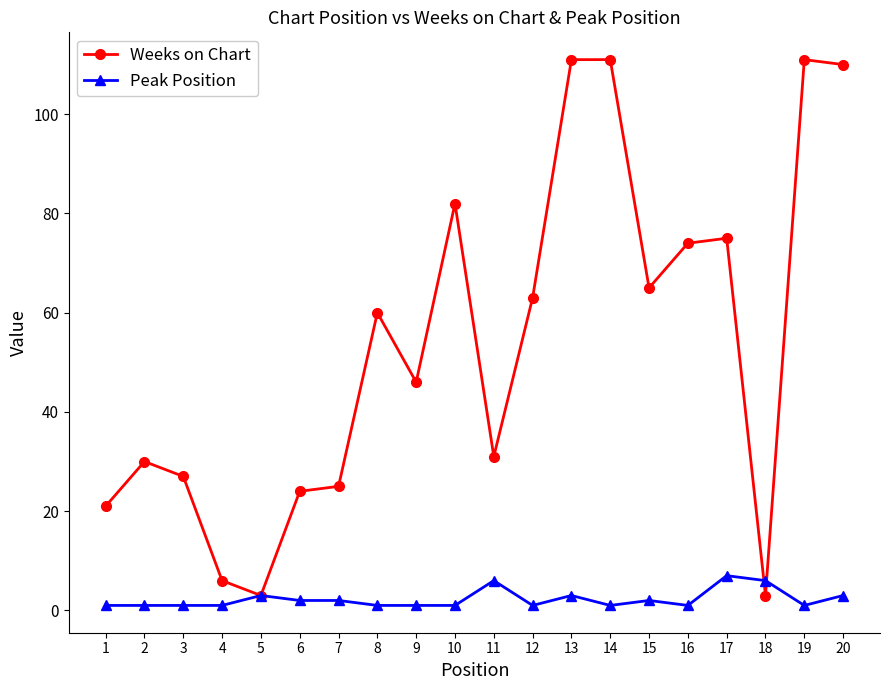

Rank the series by their maximum value, from lowest to highest.

Peak Position, Weeks on Chart